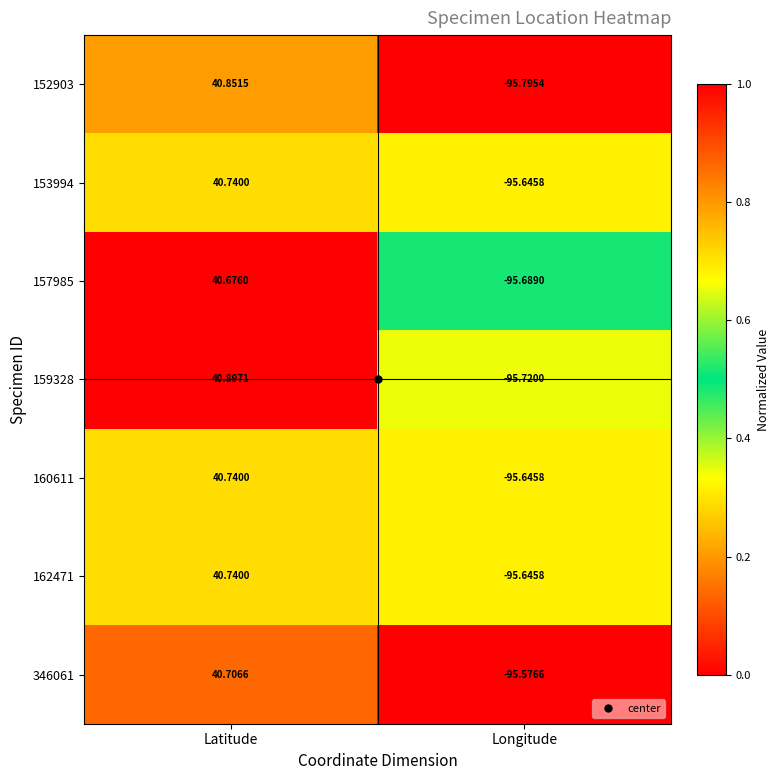

At which category is the sum across all series the highest?

Latitude